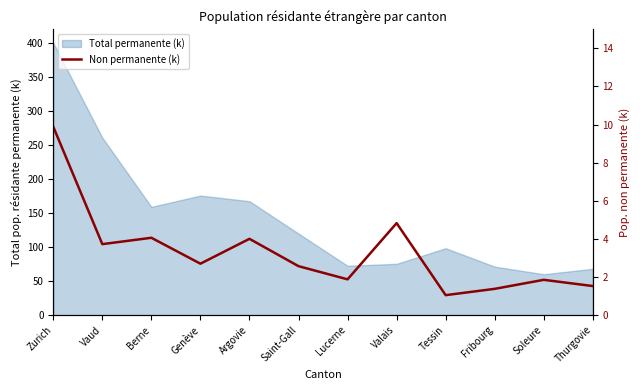

How many points are higher than both their immediate neighbors (excluding endpoints)?

4